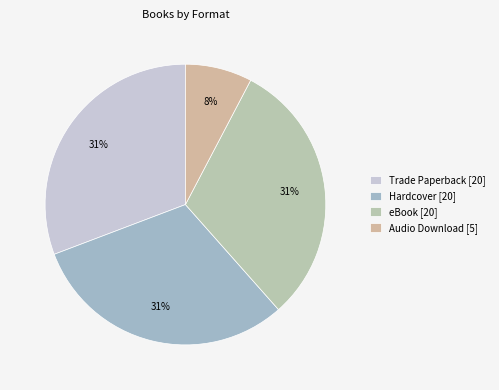

Which slice is the largest?

Trade Paperback